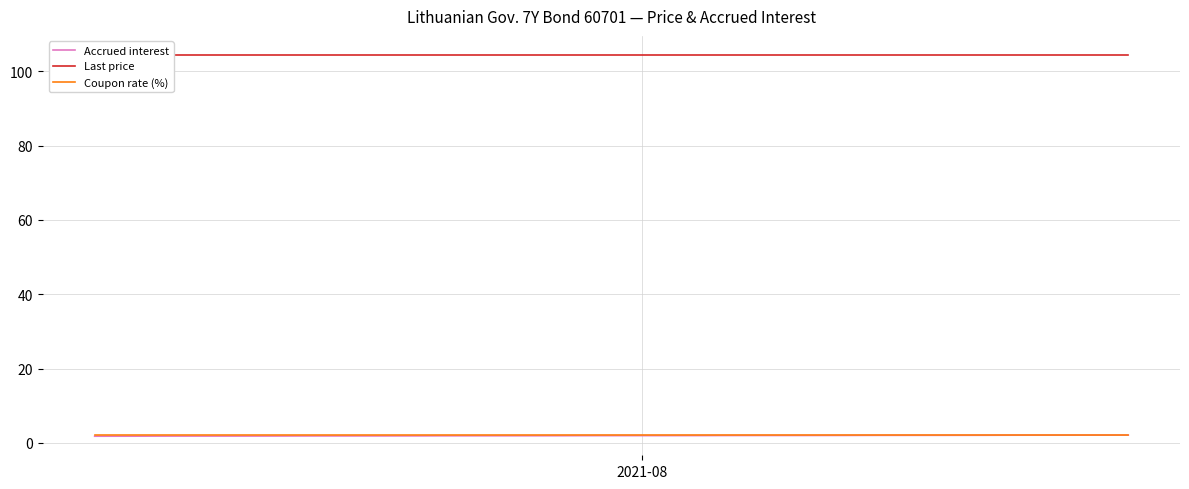

The value of Last price at 37 is 55.2. True or false?

False